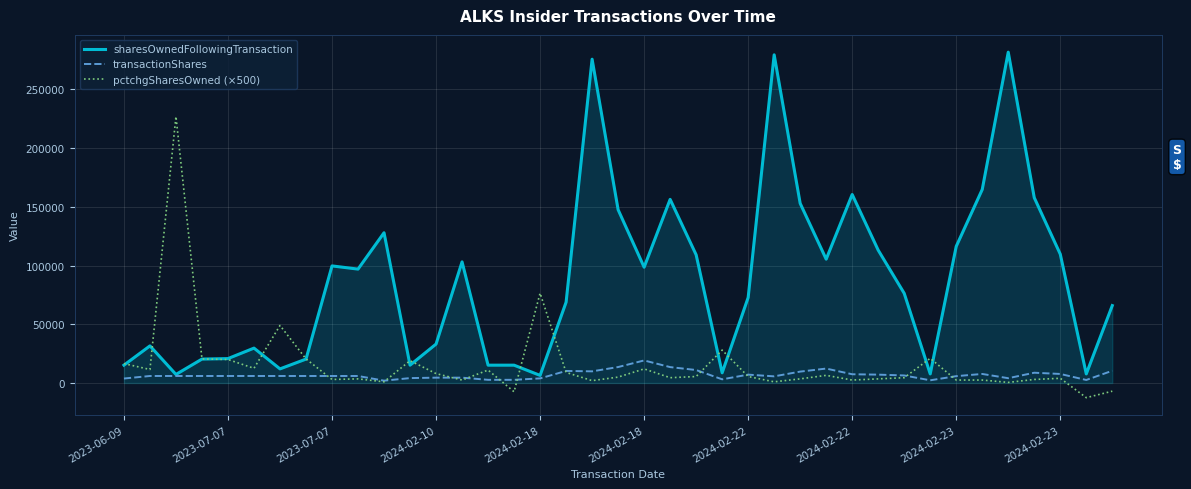

What is the lowest value of the pctchgSharesOwned (×500) series?

-12500